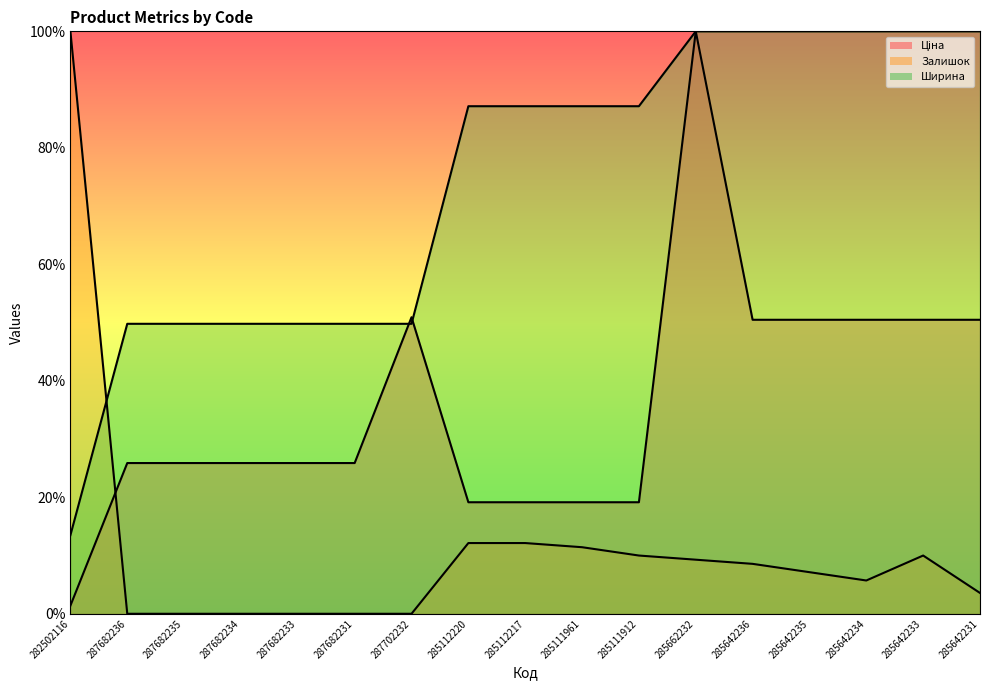

What is the sum of the Залишок values at 287682234 and 285642236?

8.6